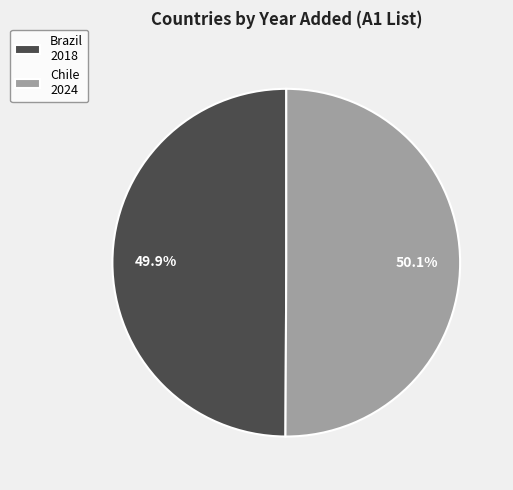

How many slices are in this pie chart?

2